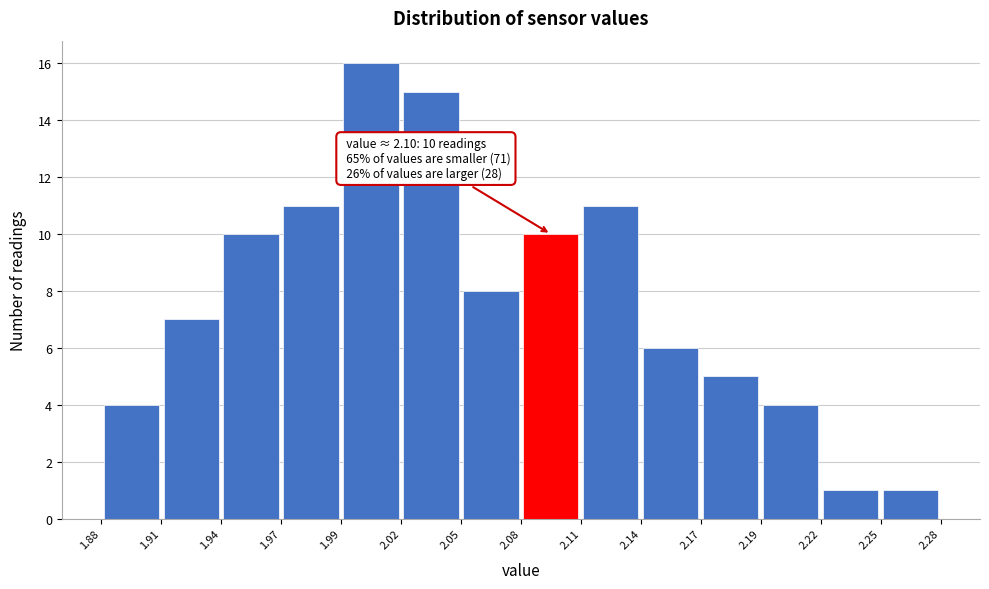

Over which range of the x-axis is the bar tallest?

1.99 to 2.02